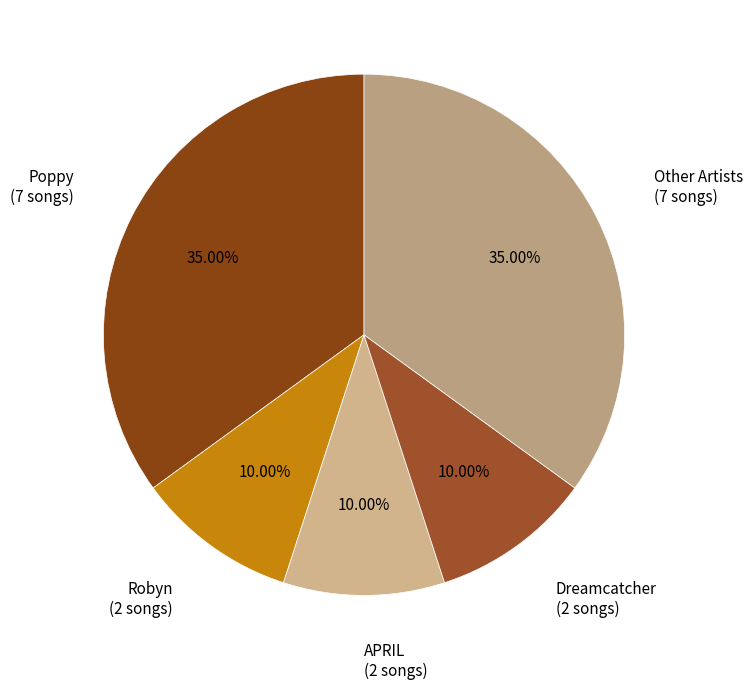

Approximately how many times larger is the value at APRIL compared to Robyn?

1.0